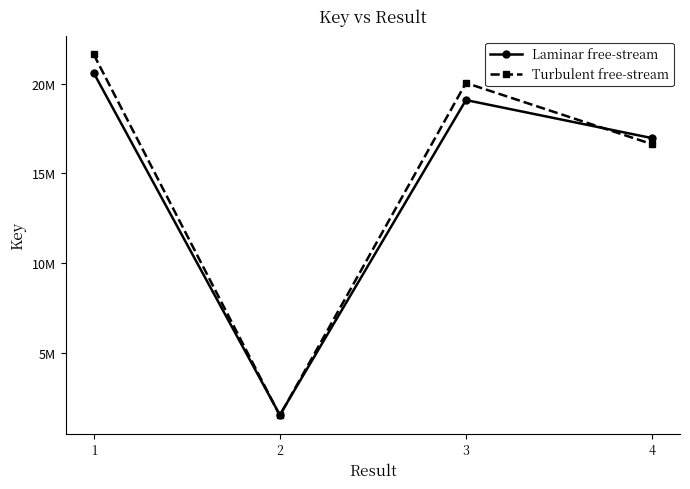

Rank the categories by Laminar free-stream value from lowest to highest.

2, 4, 3, 1